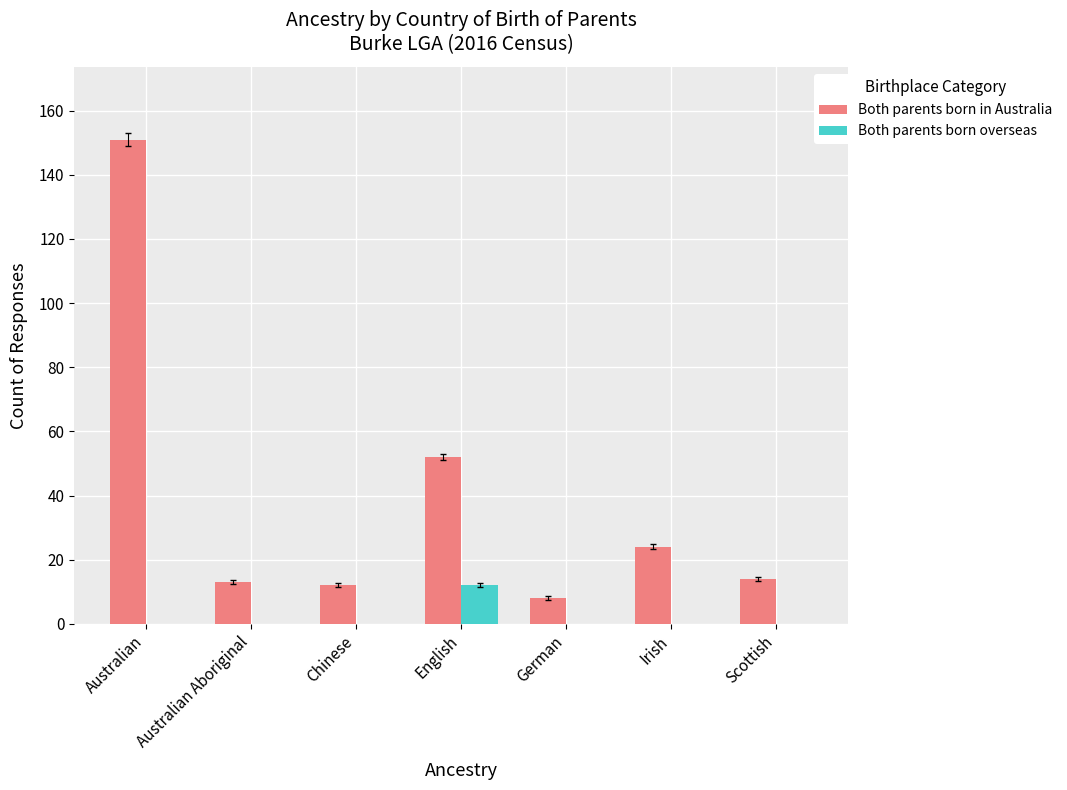

At which label does Both parents born in Australia reach its peak?

Australian